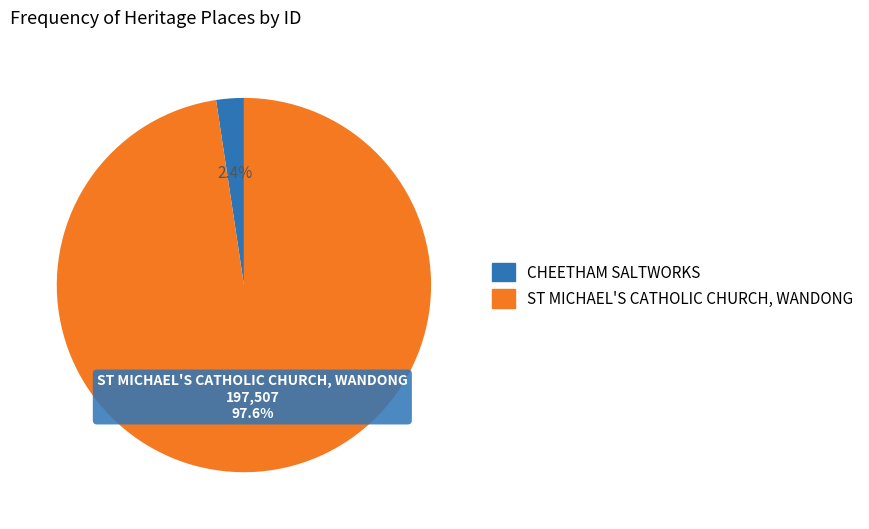

To the nearest percent, what is the average slice percentage?

50%